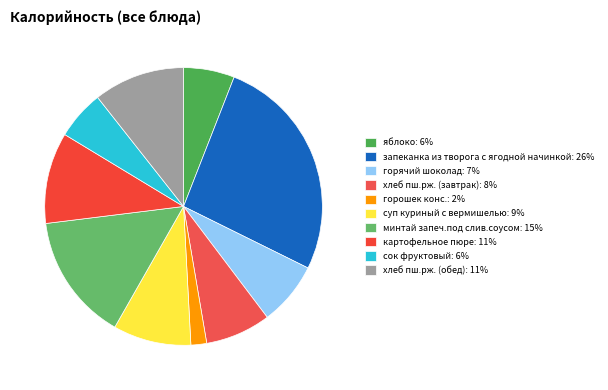

How many slices are in this pie chart?

10